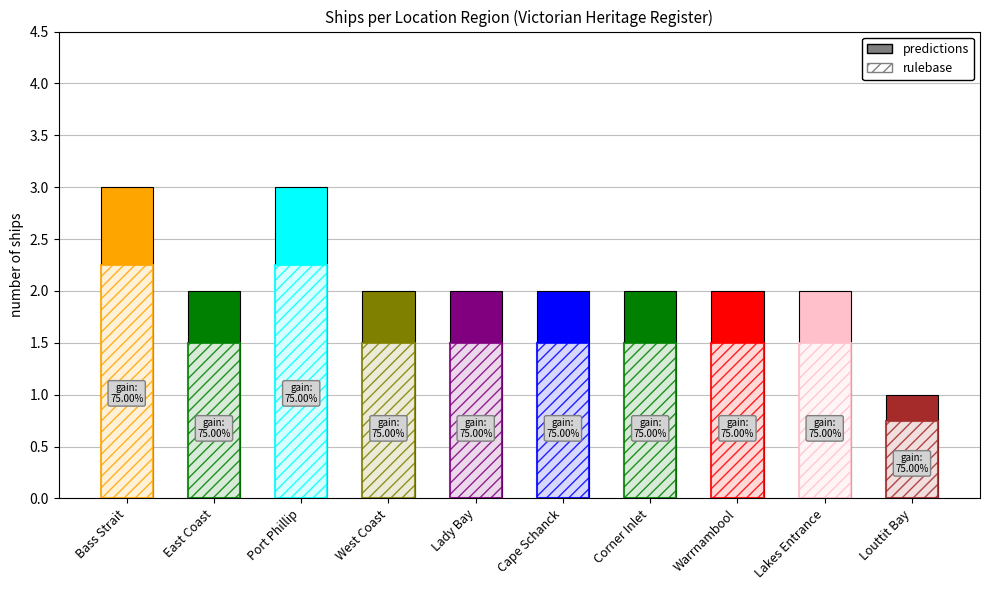

Count the values in the range 2 to 3.

9